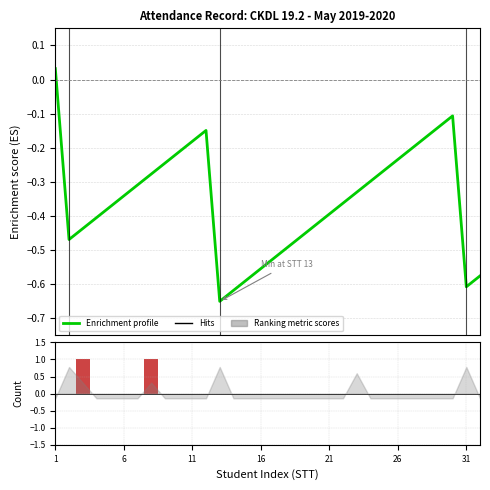

Are the bars horizontal?

No